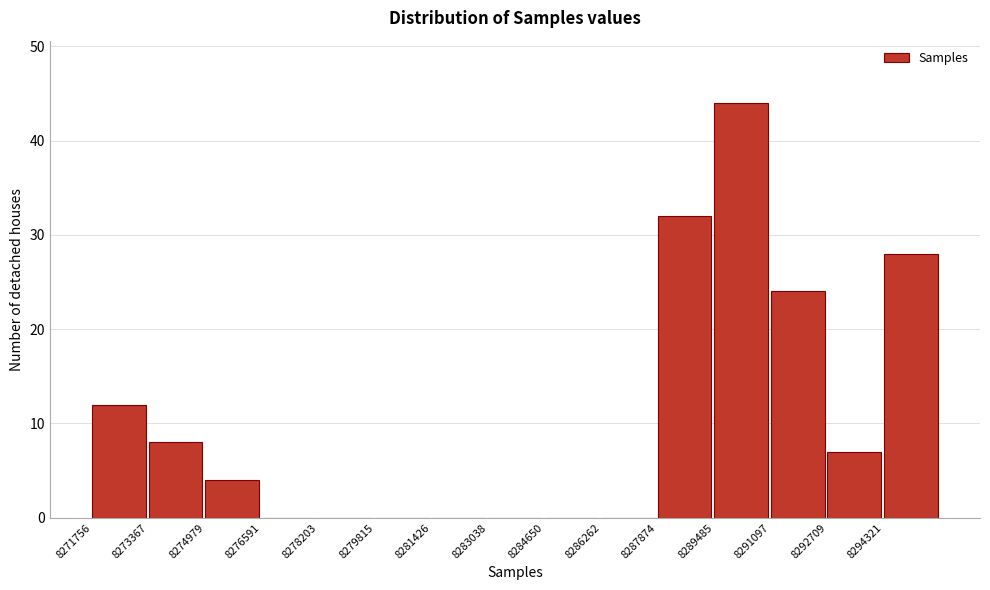

Reading left to right, list every bar in this chart as the range it spans on the x-axis followed by its height. Neither the bar edges nor the heights are printed on the chart, so give them approximately, as read against the axes.

8271800 to 8273400: 12
8273400 to 8275000: 8
8275000 to 8276600: 4
8276600 to 8278200: 0
8278200 to 8279800: 0
8279800 to 8281400: 0
8281400 to 8283000: 0
8283000 to 8284600: 0
8284600 to 8286200: 0
8286200 to 8287800: 0
8287800 to 8289400: 32
8289400 to 8291000: 44
8291000 to 8292800: 24
8292800 to 8294400: 7
8294400 to 8296000: 28